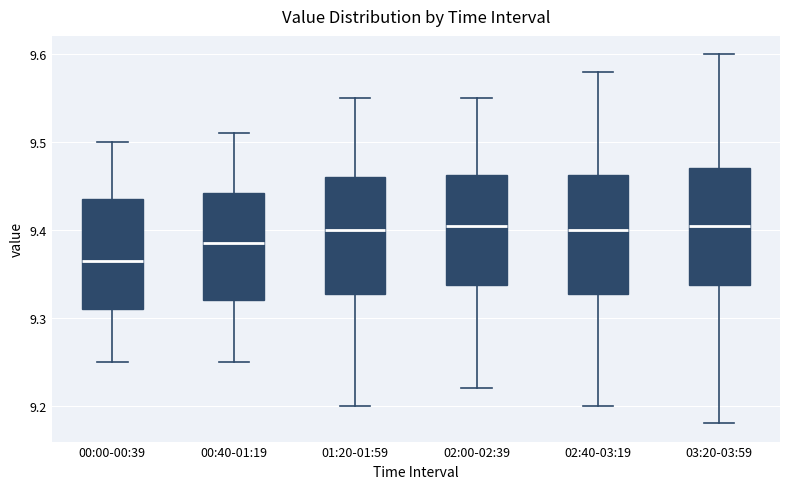

Reading left to right, transcribe this box plot: for each box, give where its median line is, the range the box spans, and where its two whiskers end, as read against the y-axis. The values are not printed on the chart, so give them approximately, as read against the axis.

00:00-00:39: median 9.37, box 9.31 to 9.44, whiskers 9.25 to 9.50
00:40-01:19: median 9.39, box 9.32 to 9.44, whiskers 9.25 to 9.51
01:20-01:59: median 9.40, box 9.33 to 9.46, whiskers 9.20 to 9.55
02:00-02:39: median 9.41, box 9.34 to 9.46, whiskers 9.22 to 9.55
02:40-03:19: median 9.40, box 9.33 to 9.46, whiskers 9.20 to 9.58
03:20-03:59: median 9.41, box 9.34 to 9.47, whiskers 9.18 to 9.60